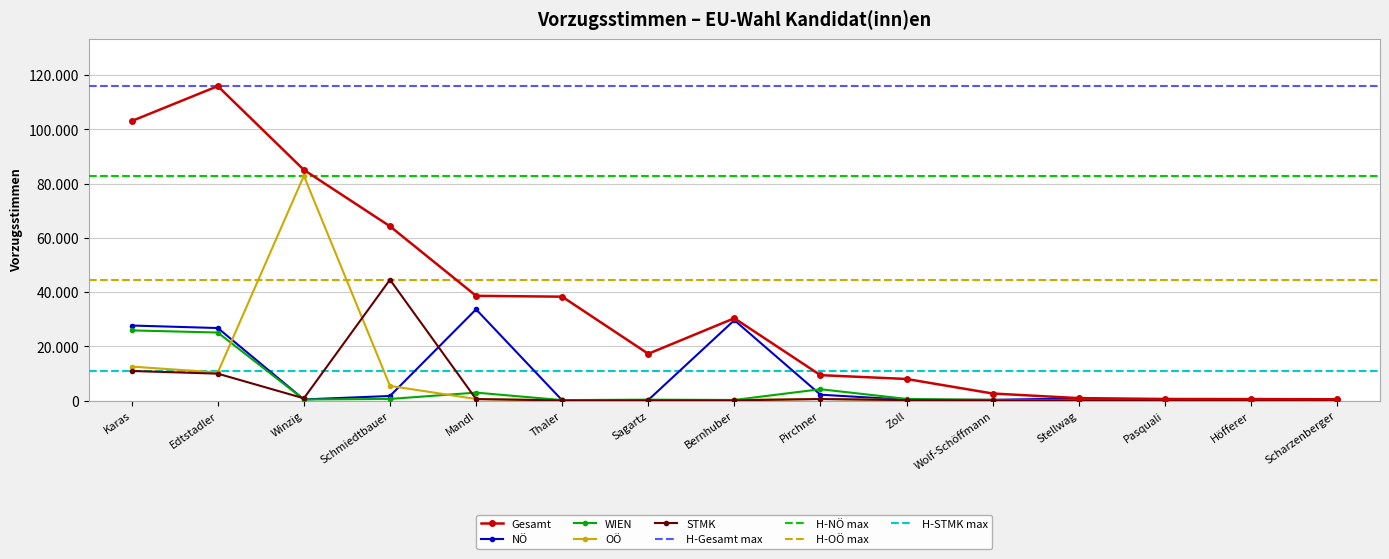

Reading left to right, transcribe all the data shown in this chart.

Gesamt: Karas=103035	Edtstadler=115906	Winzig=85031	Schmiedtbauer=64240	Mandl=38605	Thaler=38285	Sagartz=17233	Bernhuber=30338	Pirchner=9359	Zoll=7946	Wolf-Schöffmann=2592	Stellwag=888	Pasquali=572	Höfferer=537	Scharzenberger=470
NÖ: Karas=27654	Edtstadler=26726	Winzig=404	Schmiedtbauer=1678	Mandl=33616	Thaler=96	Sagartz=185	Bernhuber=29625	Pirchner=2155	Zoll=296	Wolf-Schöffmann=269	Stellwag=761	Pasquali=80	Höfferer=14	Scharzenberger=171
WIEN: Karas=25857	Edtstadler=25067	Winzig=382	Schmiedtbauer=584	Mandl=2915	Thaler=162	Sagartz=320	Bernhuber=213	Pirchner=4168	Zoll=599	Wolf-Schöffmann=197	Stellwag=33	Pasquali=390	Höfferer=33	Scharzenberger=62
OÖ: Karas=12509	Edtstadler=10347	Winzig=82865	Schmiedtbauer=5394	Mandl=558	Thaler=71	Sagartz=16	Bernhuber=196	Pirchner=613	Zoll=174	Wolf-Schöffmann=259	Stellwag=40	Pasquali=18	Höfferer=8	Scharzenberger=46
STMK: Karas=10897	Edtstadler=9905	Winzig=815	Schmiedtbauer=44548	Mandl=530	Thaler=51	Sagartz=72	Bernhuber=80	Pirchner=539	Zoll=159	Wolf-Schöffmann=85	Stellwag=19	Pasquali=25	Höfferer=76	Scharzenberger=137